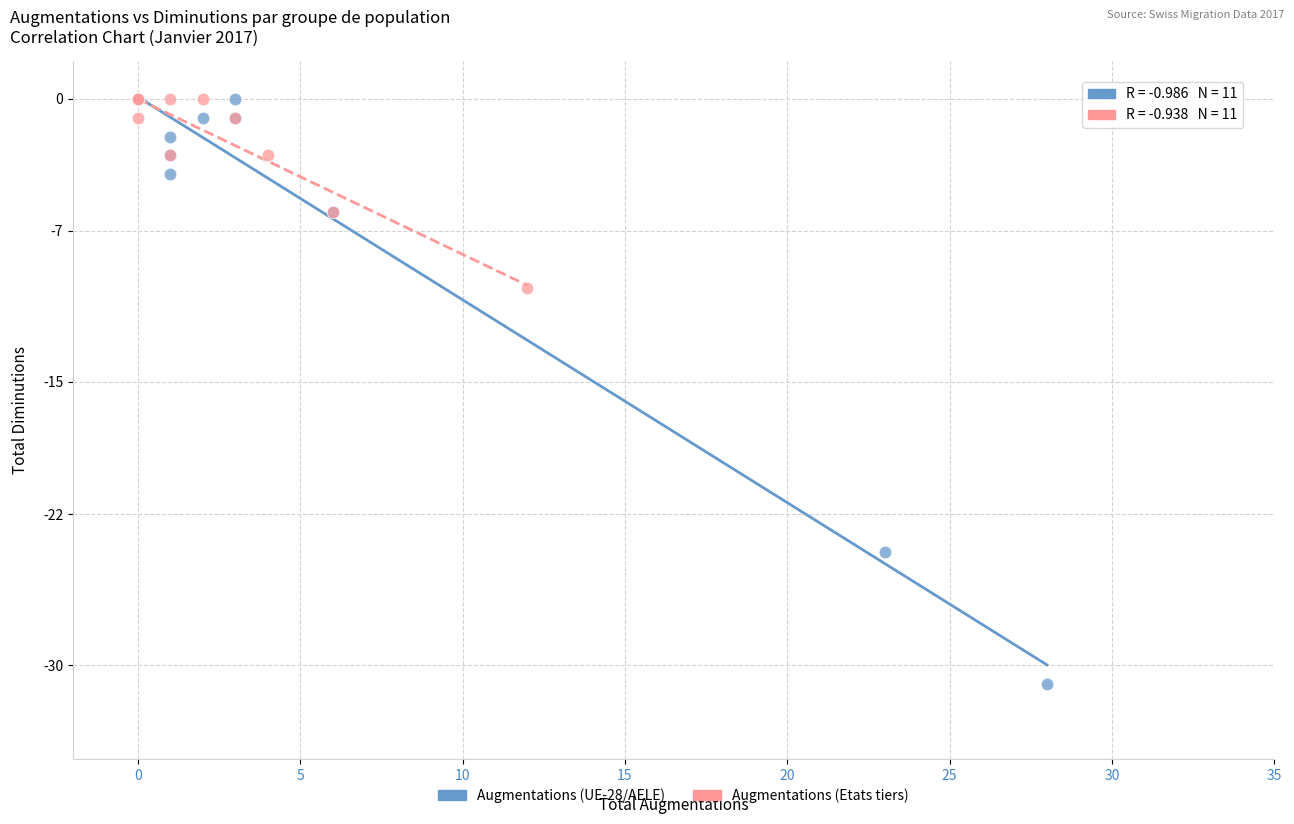

Which series reaches the minimum Y coordinate?

Augmentations (UE-28/AELE)